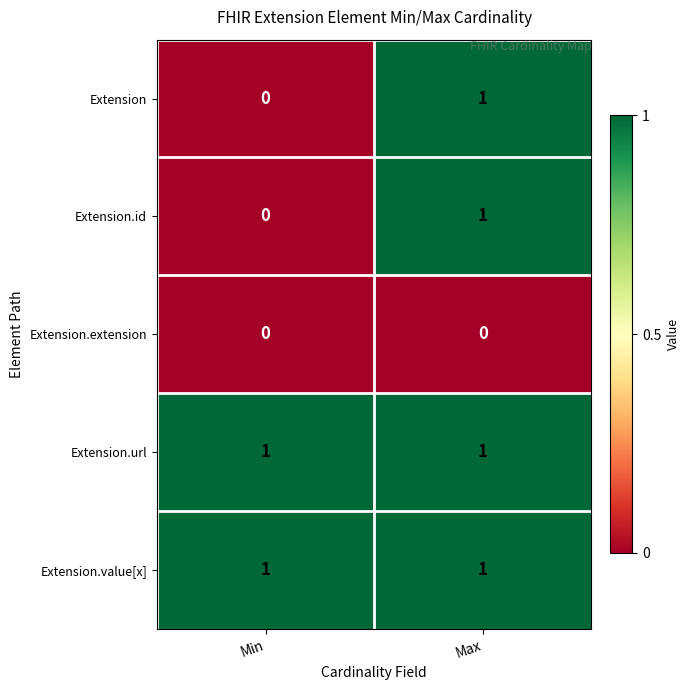

Count the number of data series in this chart.

5